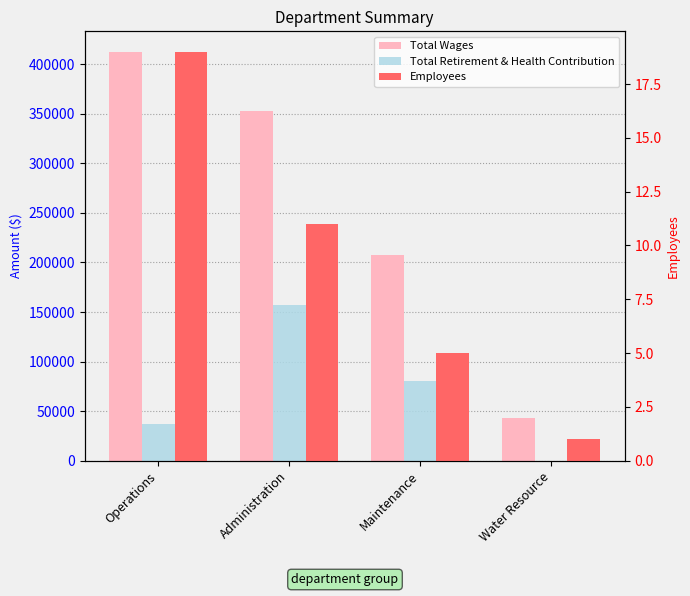

How many groups of bars are there?

4